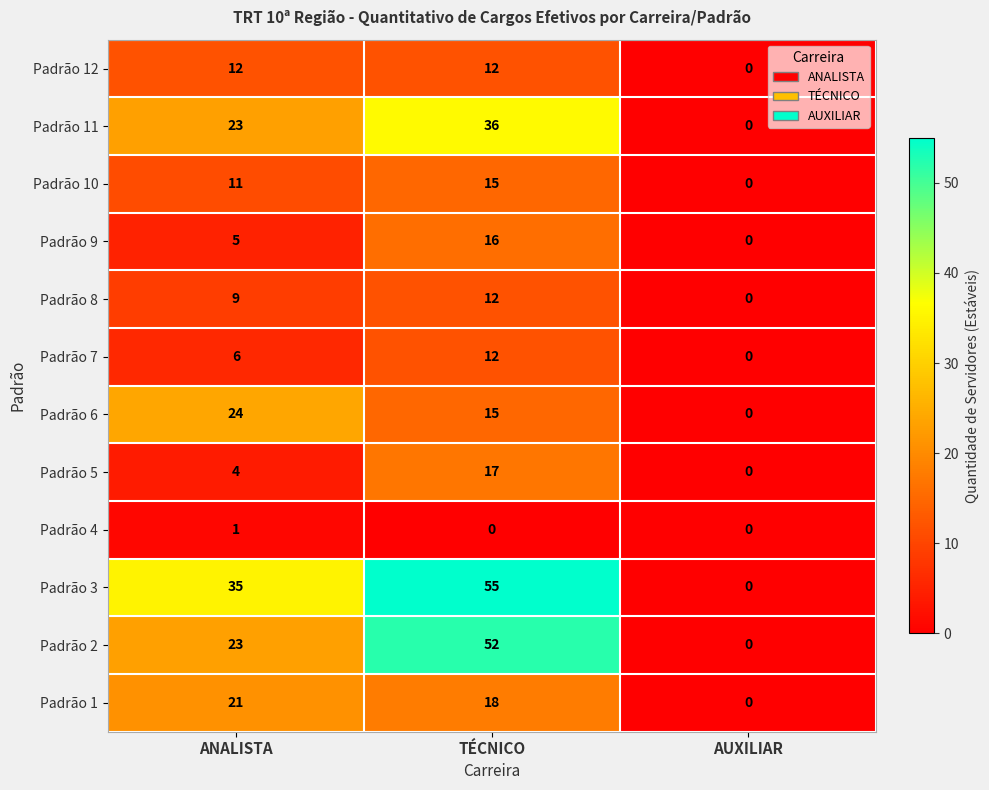

Count the number of categories in the chart.

3